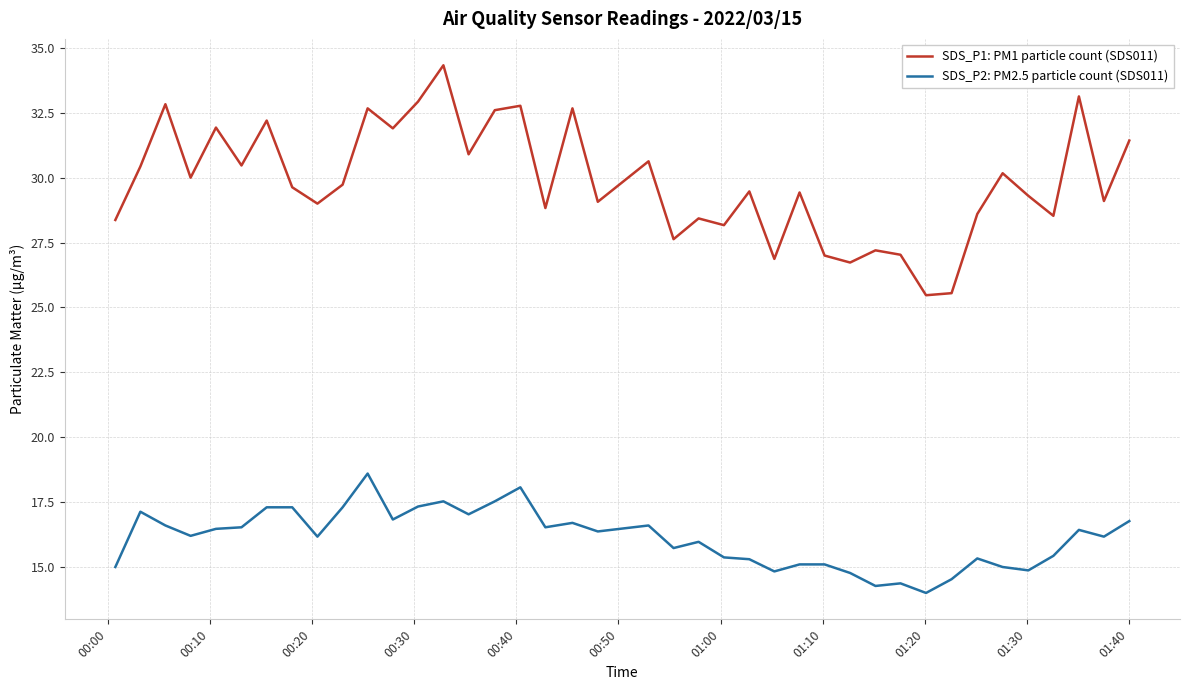

List the series in order of their peak value, highest first.

SDS_P1: PM1 particle count (SDS011), SDS_P2: PM2.5 particle count (SDS011)